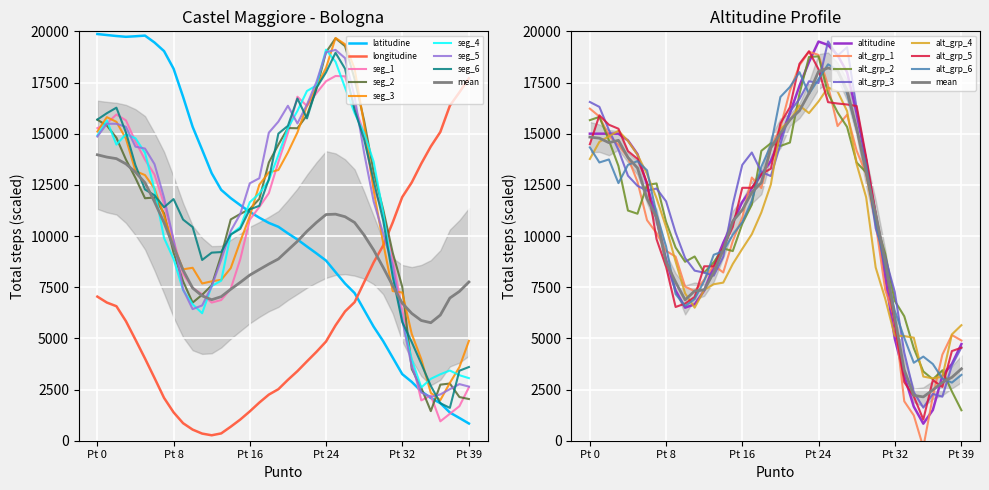

What is the sum of all altitudine values?

442972.2